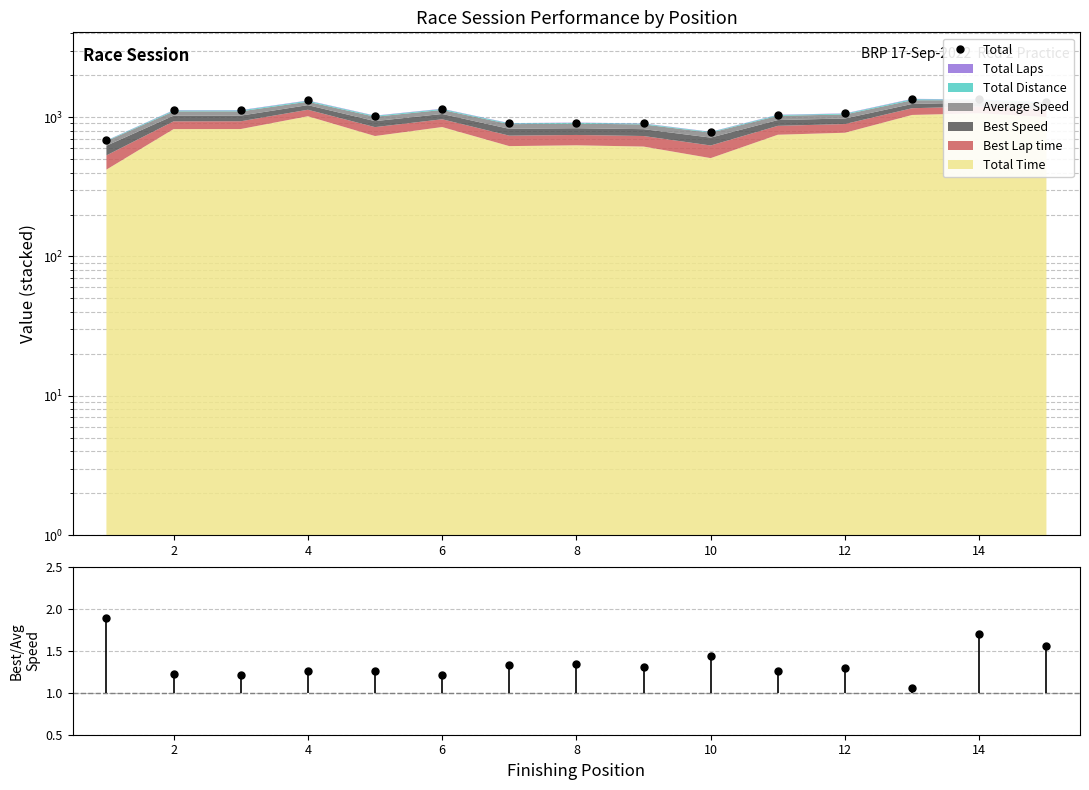

True or false: Best/Avg Speed and Total cross at least once.

False